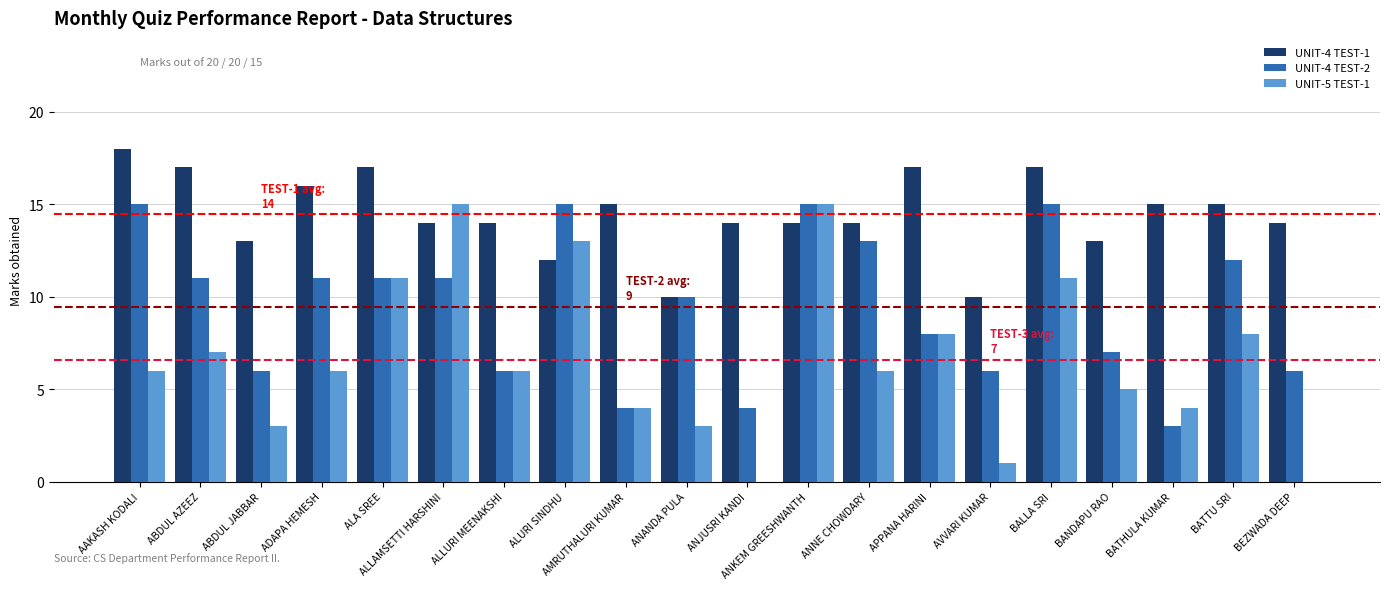

What is the sum of the UNIT-4 TEST-2 values at ALLAMSETTI HARSHINI and ADAPA HEMESH?

22